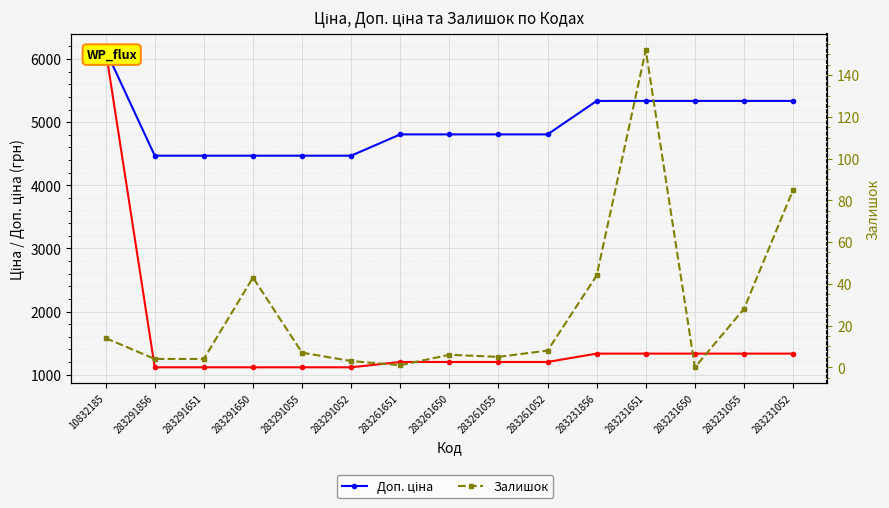

The Доп. ціна series shows 8026.1 at 283291052. True or false?

False